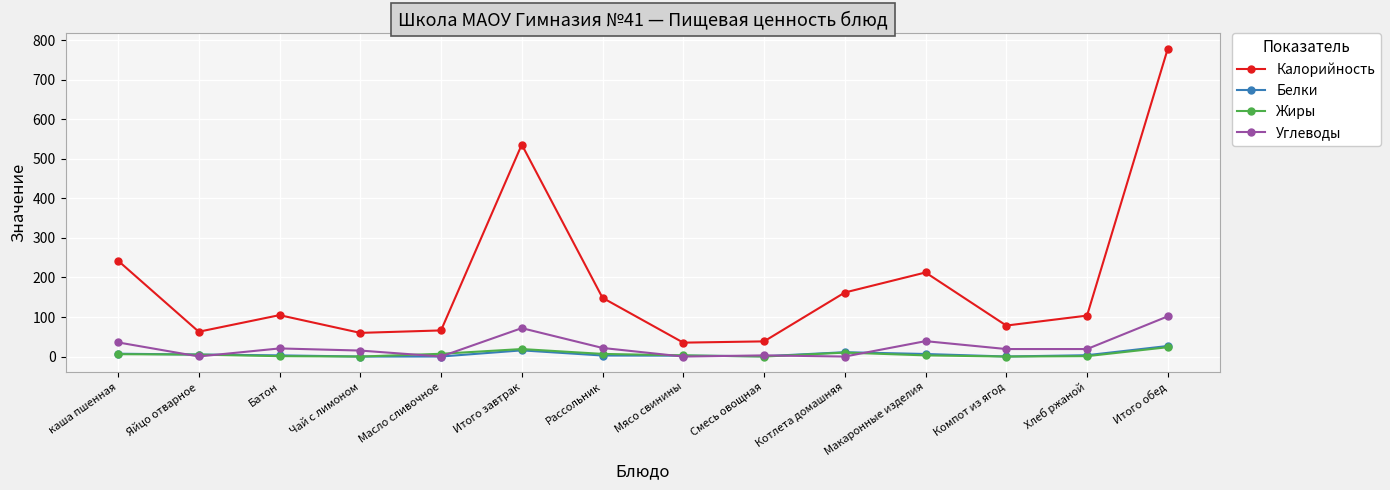

True or false: Углеводы has more than 1 points higher than both neighbors.

True